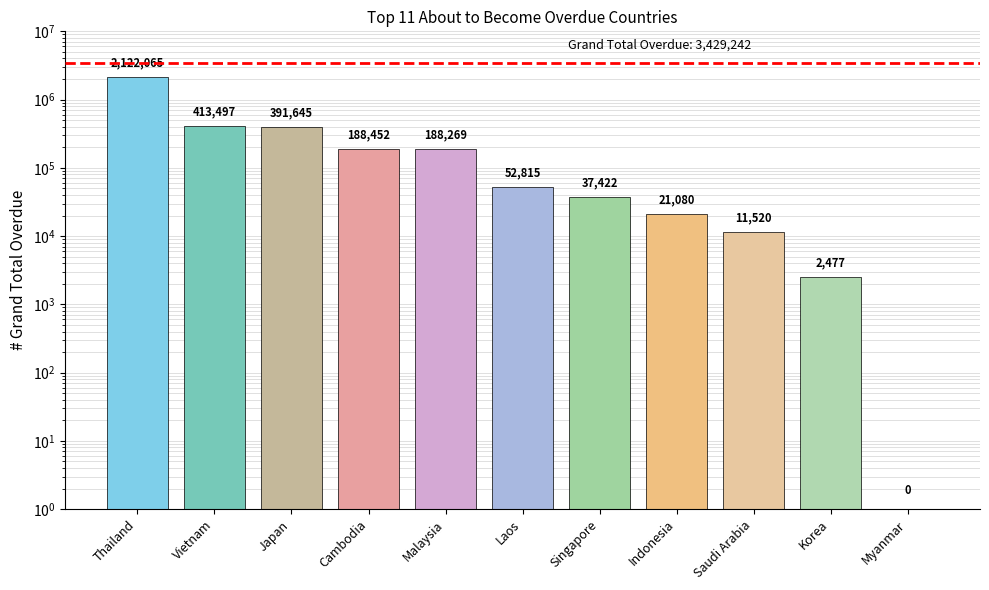

What is the ratio of the value at Vietnam to the value at Singapore?

11.0